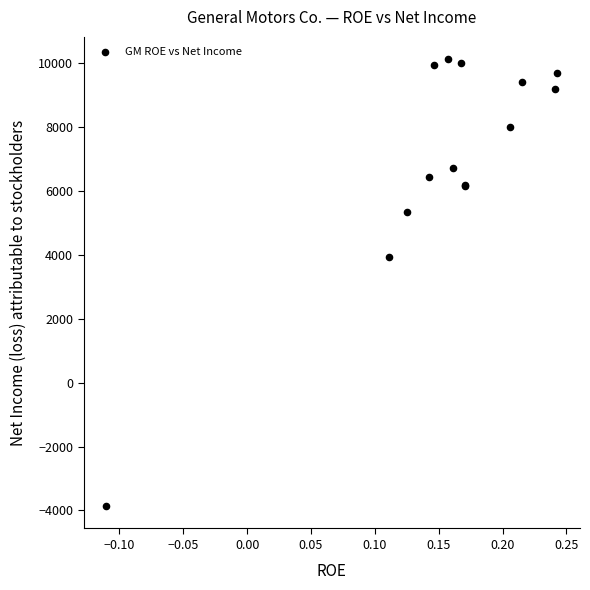

What Y value in the scatter plot is closest to 3131?

3949